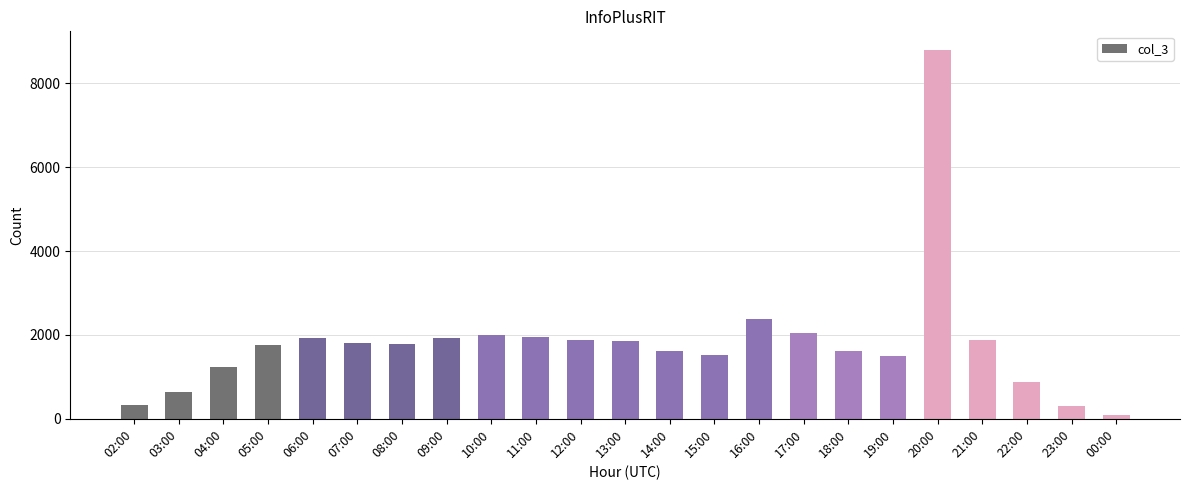

The chart shows a value of 648 at 03:00. True or false?

True